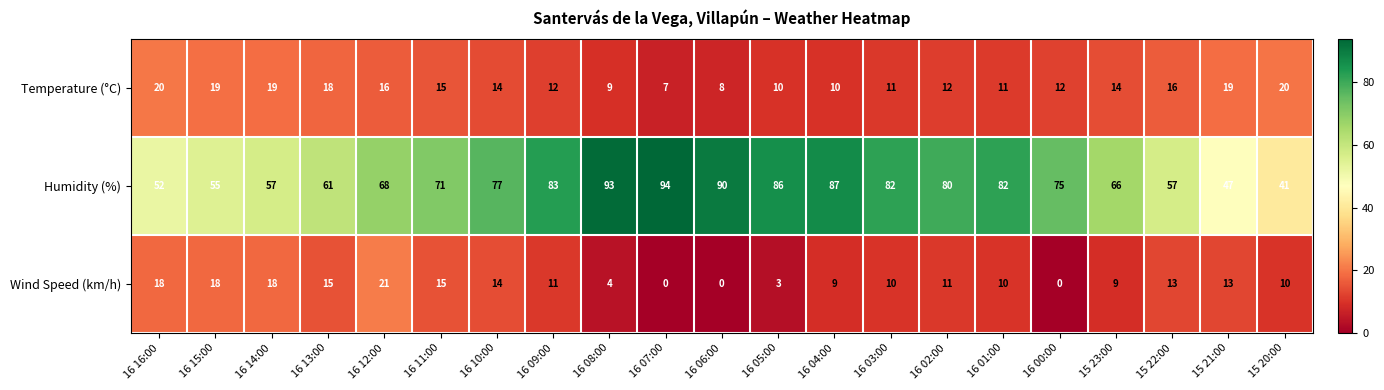

At which category does the chart reach its peak across all series?

16 07:00